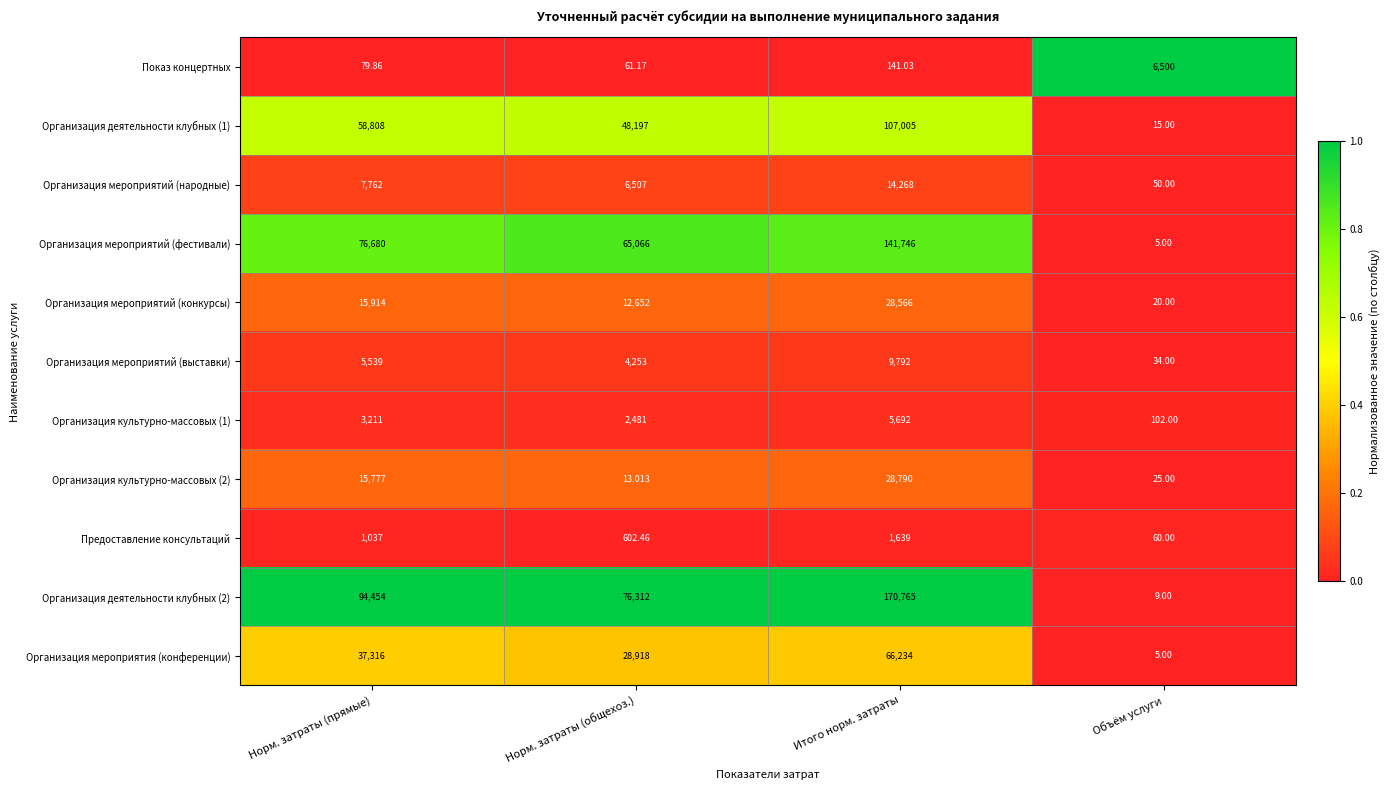

List the labels in order of Организация мероприятий (фестивали) value, smallest first.

Объём услуги, Норм. затраты (общехоз.), Норм. затраты (прямые), Итого норм. затраты